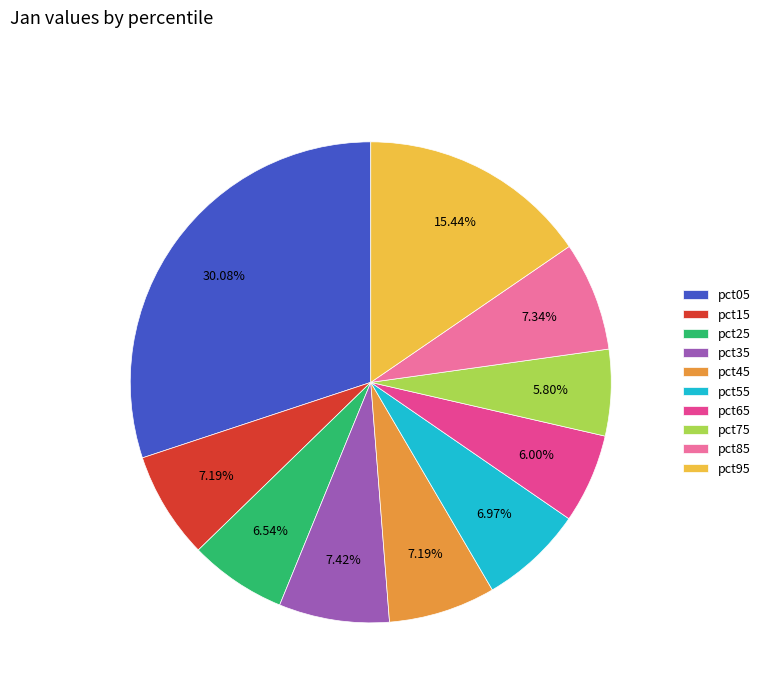

True or false: pct75 accounts for 19% of the total.

False